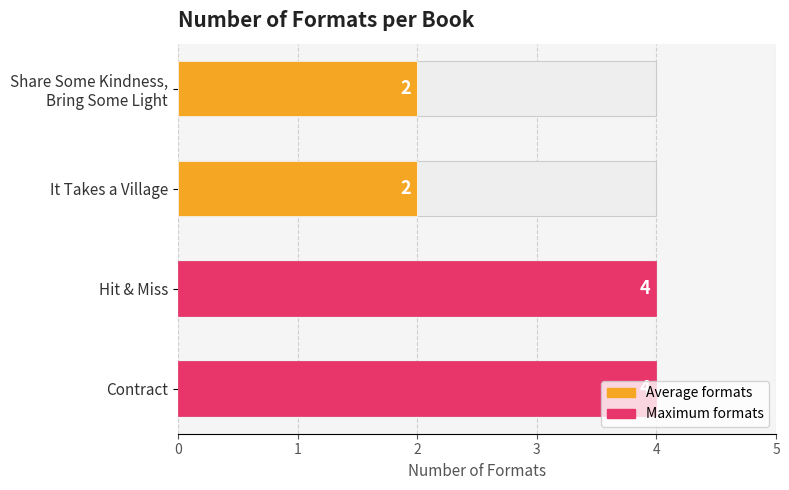

What is the change in value from Share Some Kindness, Bring Some Light to Contract?

+2